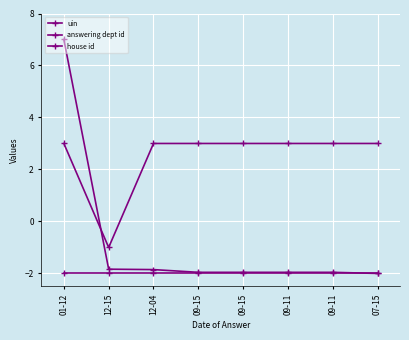

How many negative values does the uin series have?

7